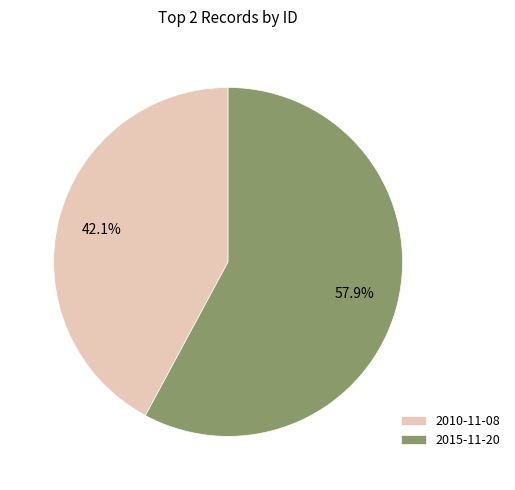

Which slice represents more than half of the pie?

2015-11-20